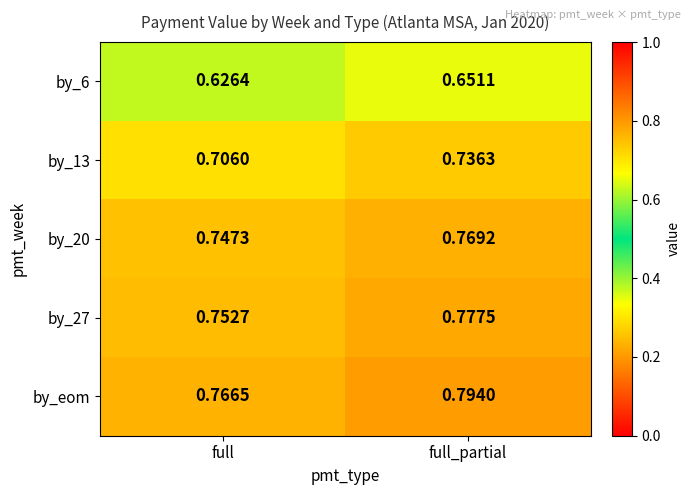

At which label is by_6 closest to 0?

full